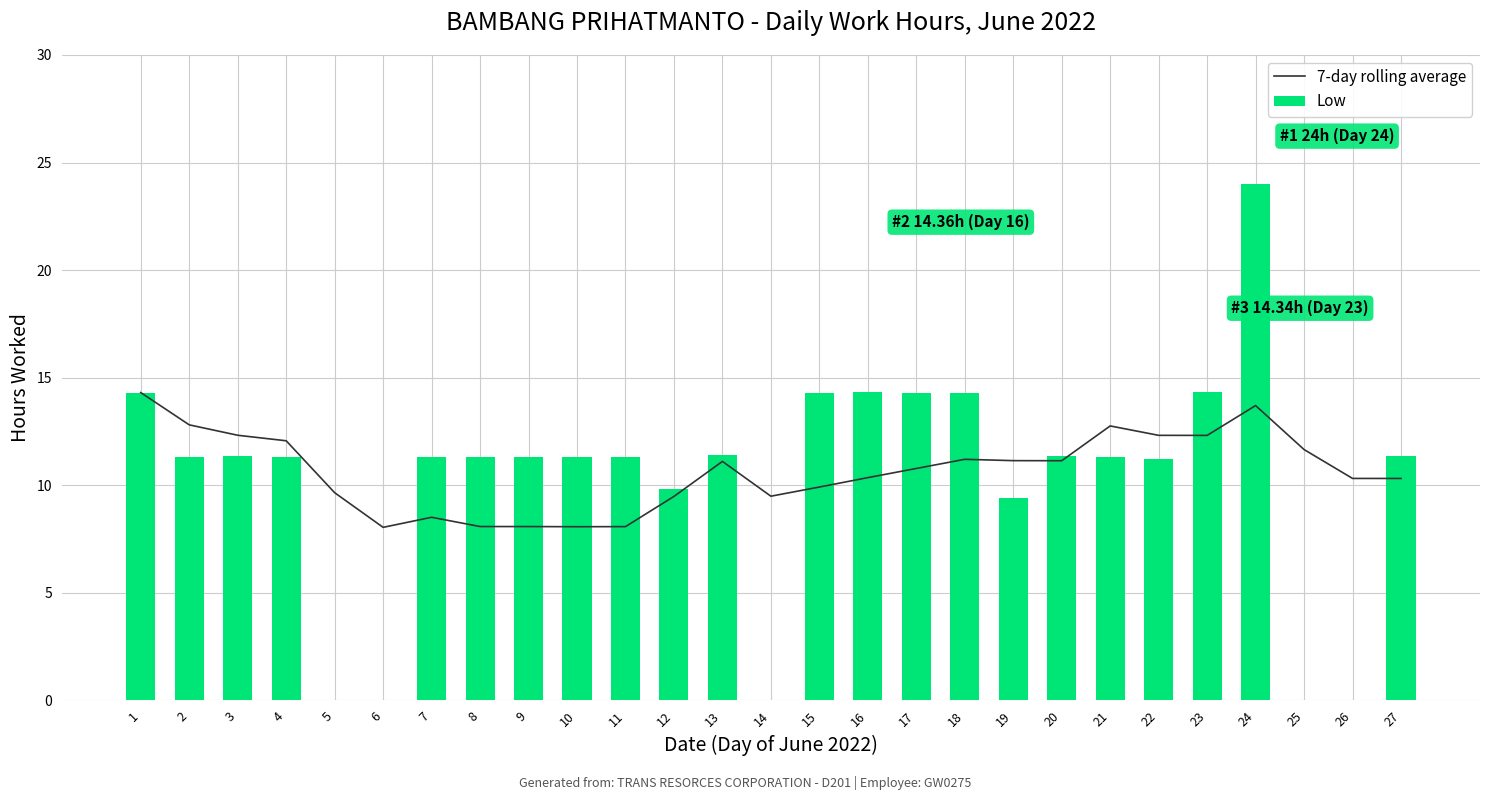

How many distinct data groups are displayed?

2